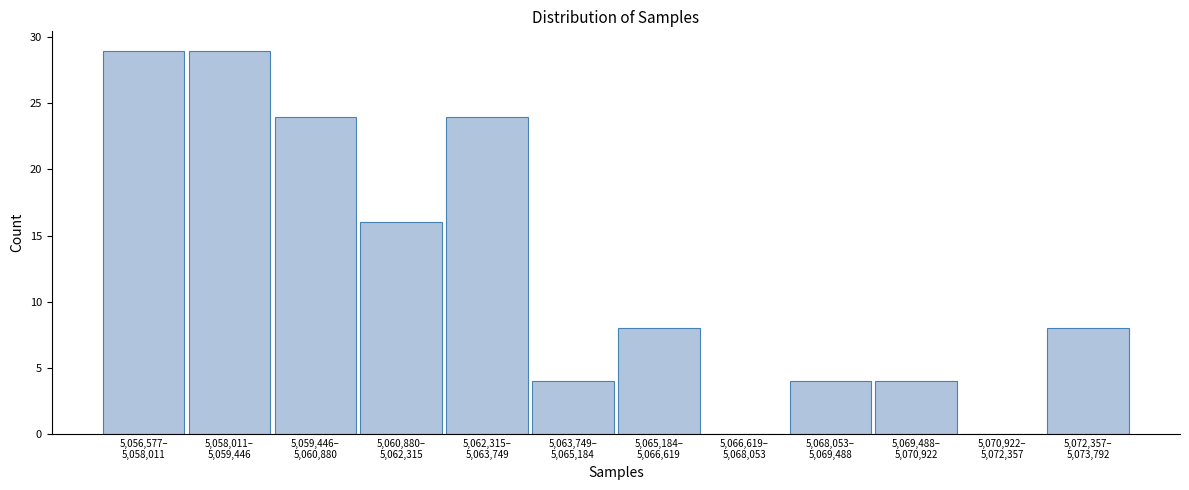

What is the greatest value displayed?

29